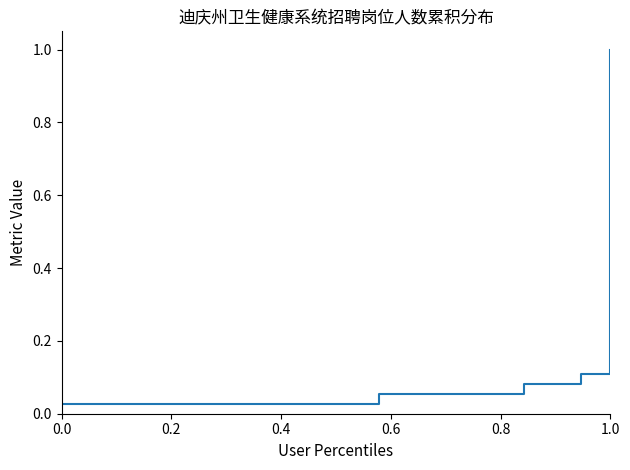

What is the maximum value shown in the chart?

1.0